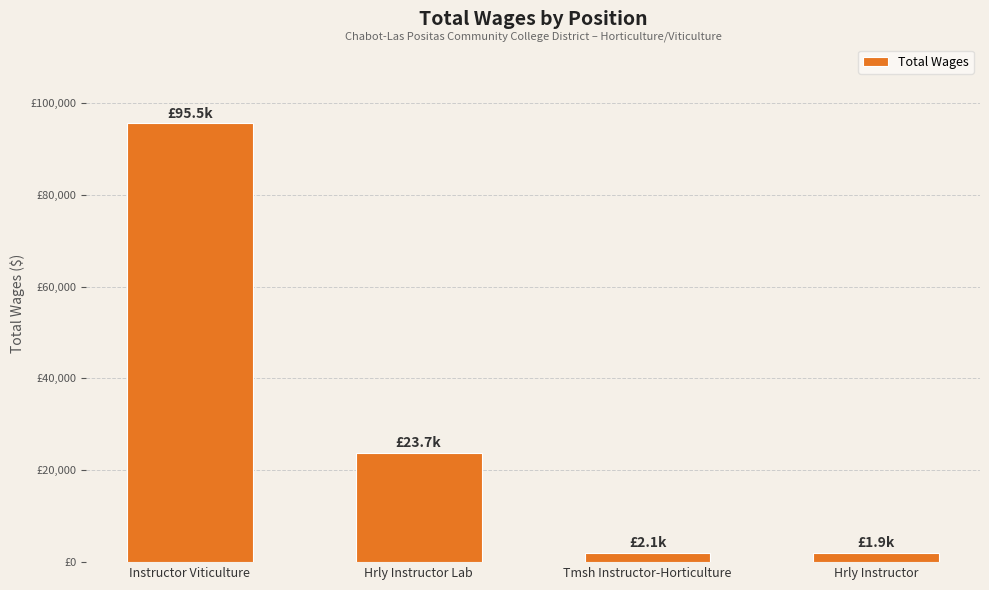

Where is the data nearest to the value 48725?

Hrly Instructor Lab